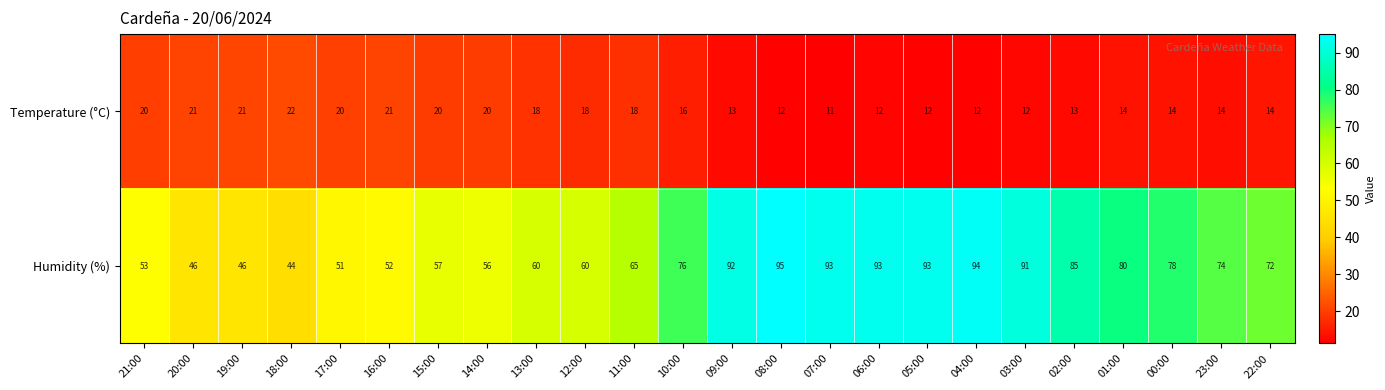

Rank the series by their maximum value, from highest to lowest.

Humidity (%), Temperature (°C)